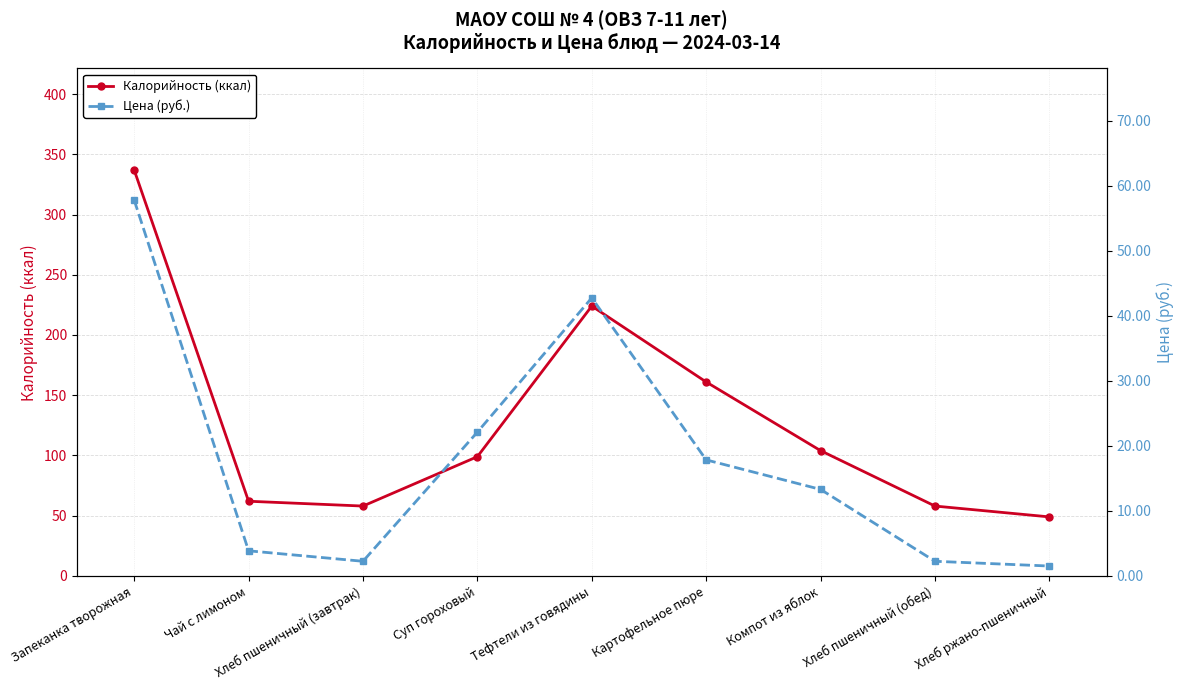

How many data points in Цена (руб.) are less than 13?

4